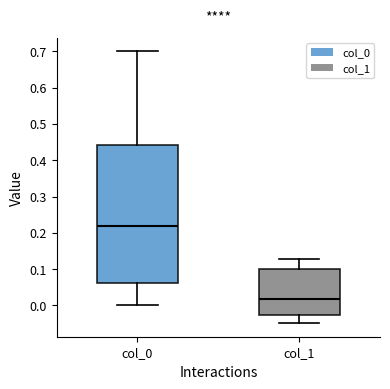

Which box's median line is the lowest?

col_1